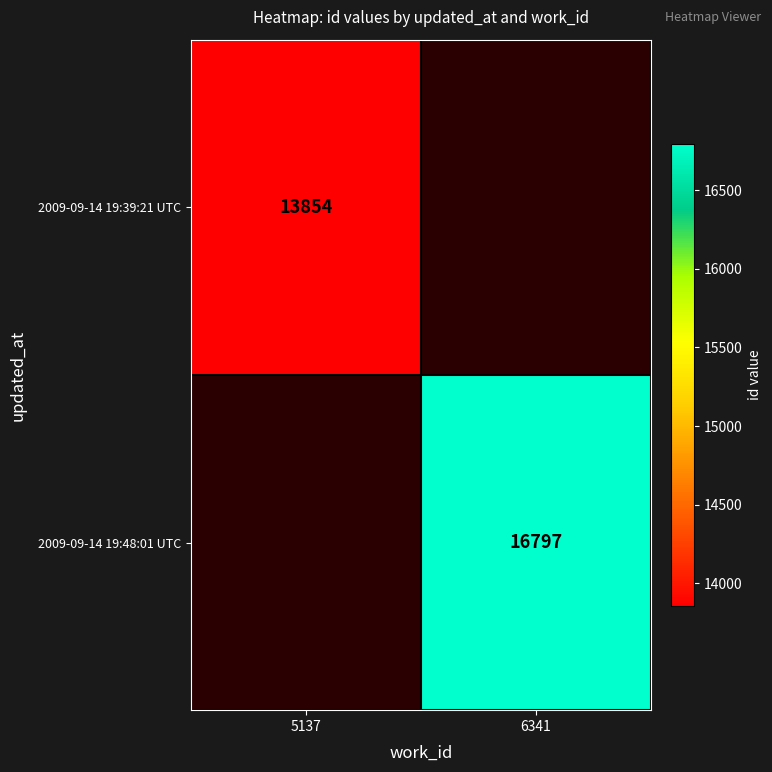

True or false: 2009-09-14 19:39:21 UTC has a value of 13854 at 5137.

True